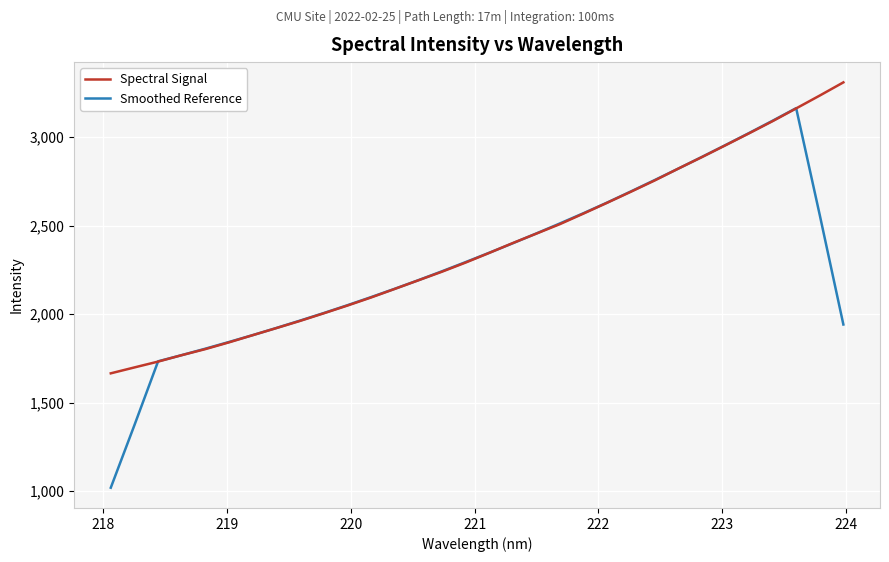

Which series has the largest total across all categories?

Spectral Signal